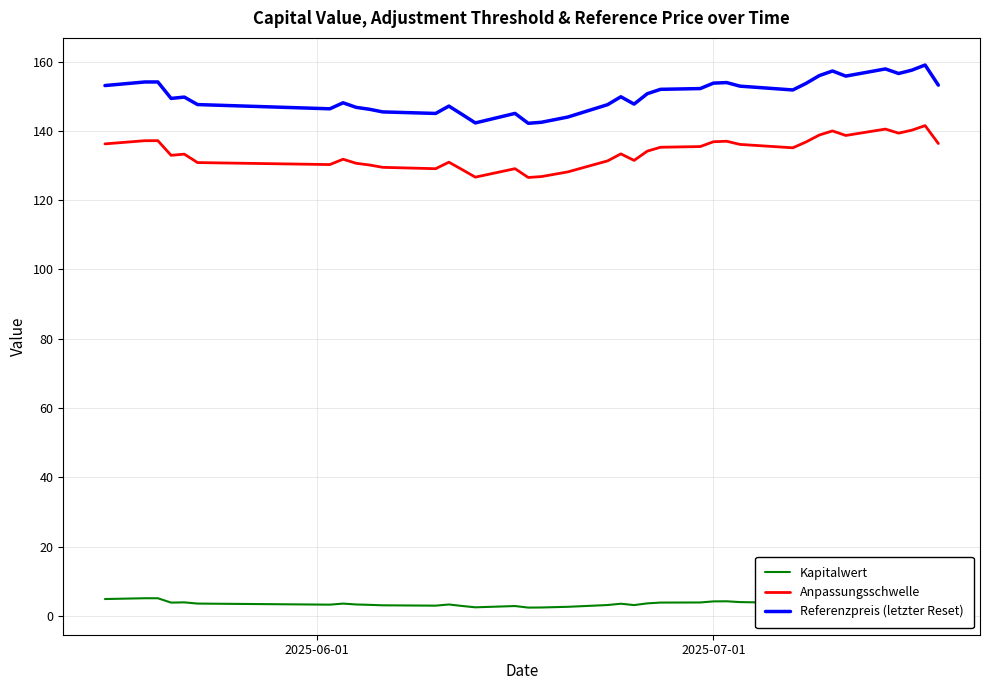

Which series has the widest spread of values?

Referenzpreis (letzter Reset)